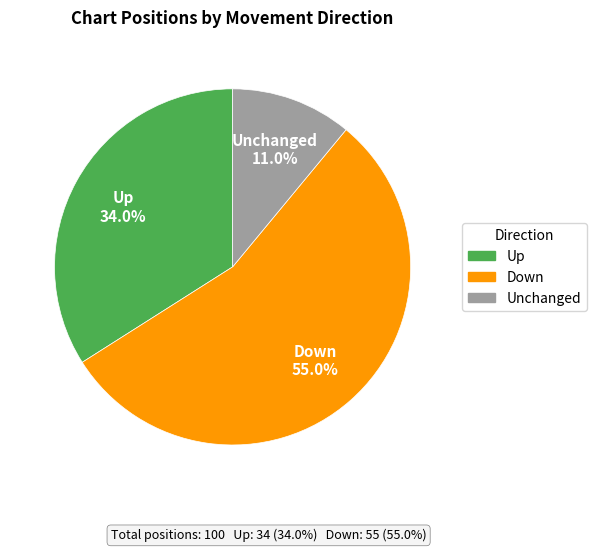

Does any single category account for the majority?

Yes